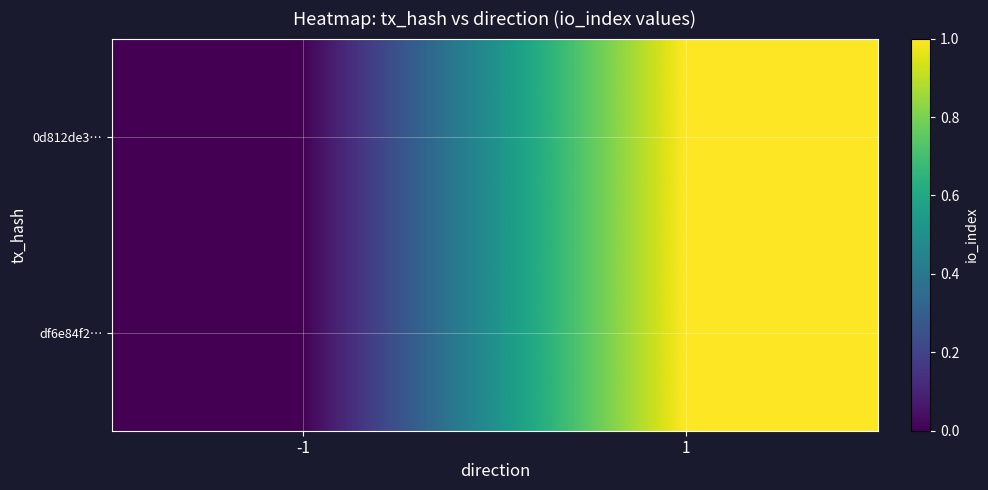

Which label corresponds to the largest value in the chart?

1